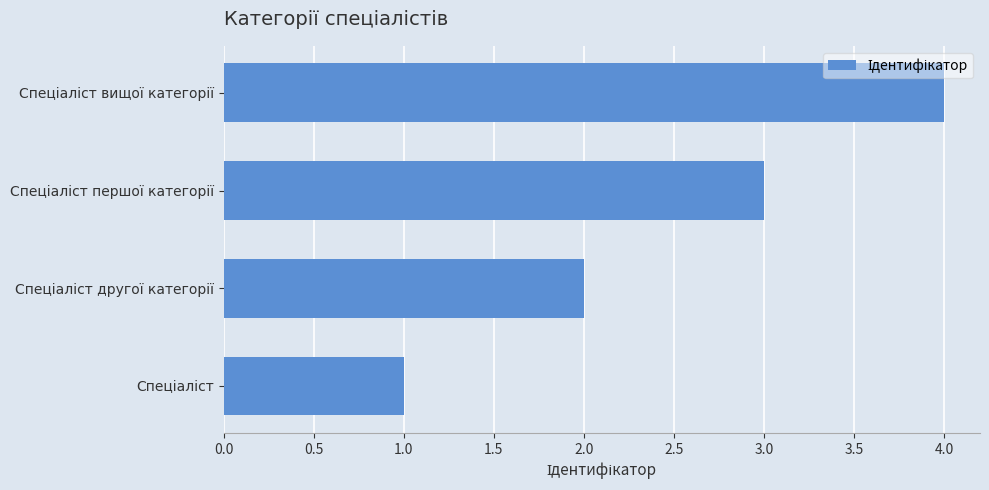

What is the difference between the maximum and minimum values?

3